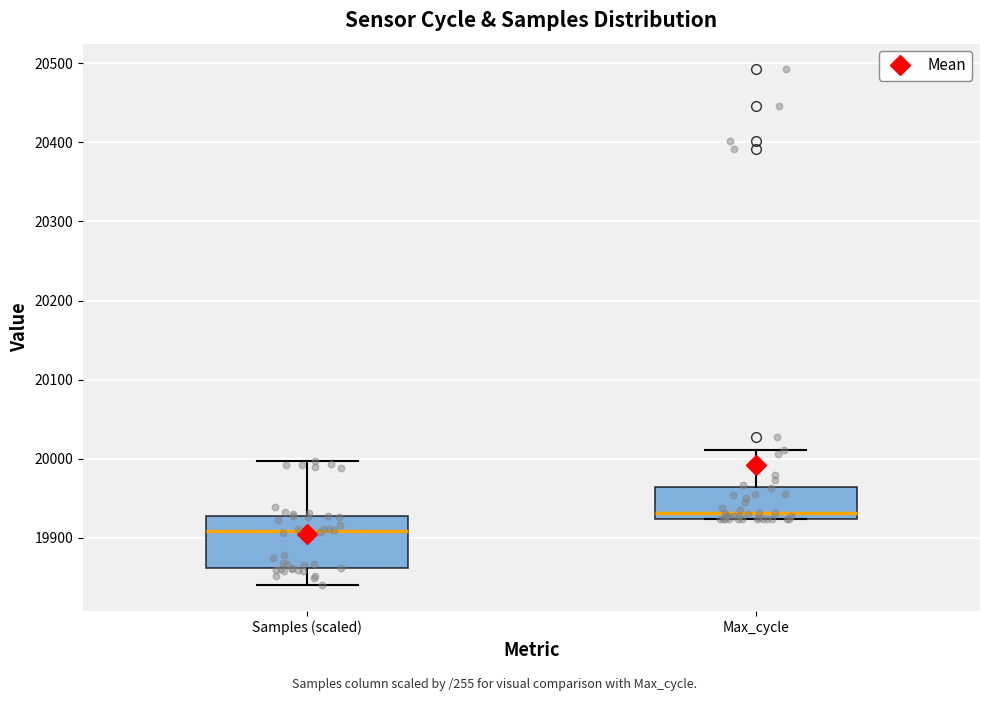

Reading left to right, read every box against the y-axis: the position of its median line, the range the box covers, and the ends of its whiskers. The values are not printed on the chart, so give them approximately, as read against the axis.

Samples (scaled): median 19910, box 19860 to 19930, whiskers 19840 to 20000
Max_cycle: median 19930, box 19920 to 19960, whiskers 19920 to 20010